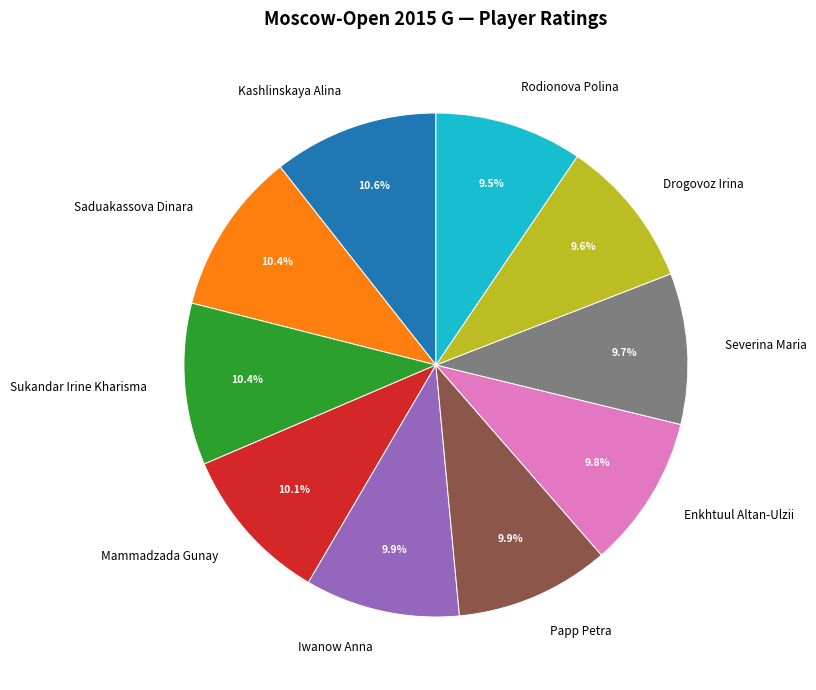

To the nearest percent, what portion does Drogovoz Irina represent?

10%